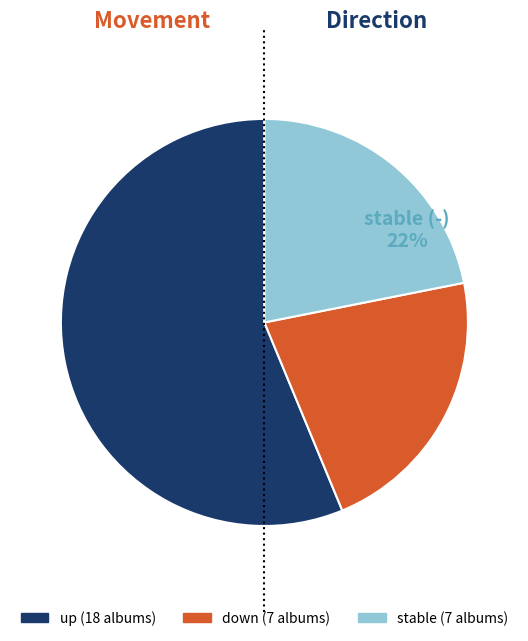

How many slices are in this pie chart?

3